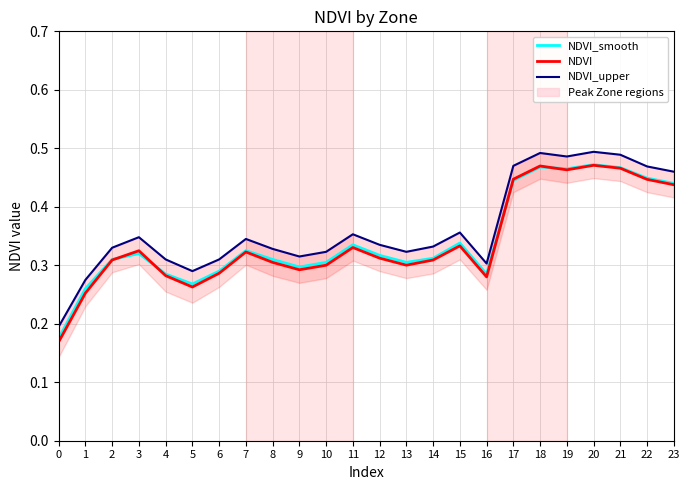

Where do NDVI and NDVI_smooth first cross each other?

2 and 3